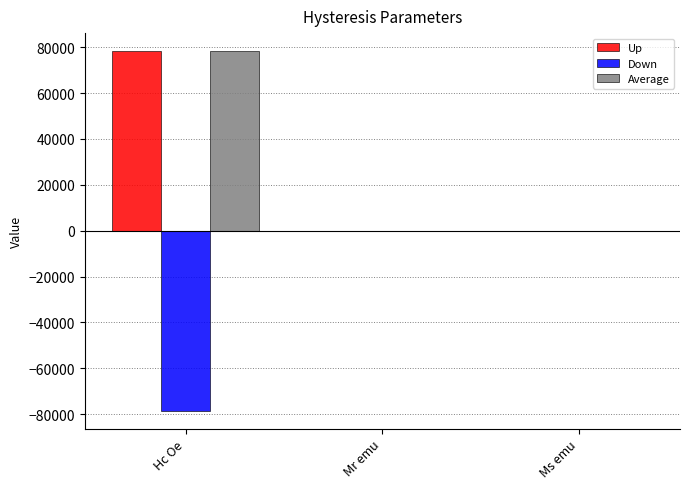

At which category does the chart reach its peak across all series?

Hc Oe